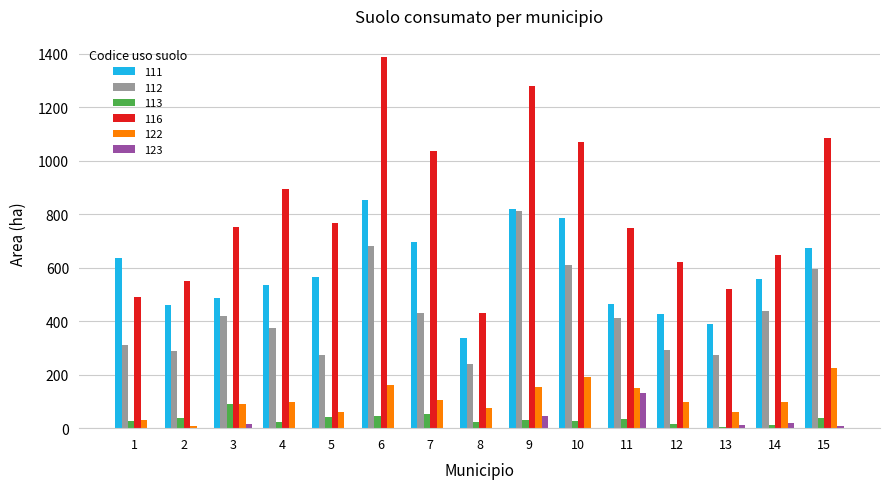

How many distinct data groups are displayed?

6